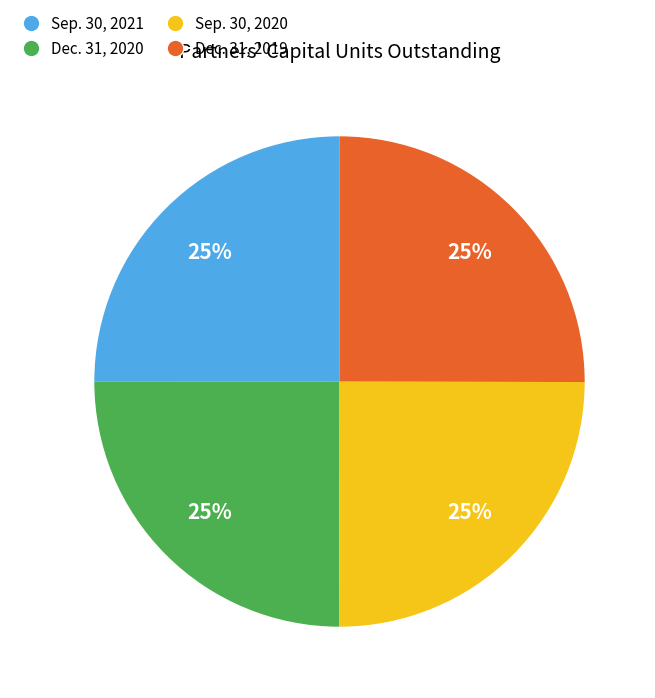

Is it true that Dec. 31, 2020 is 25% of the pie?

True